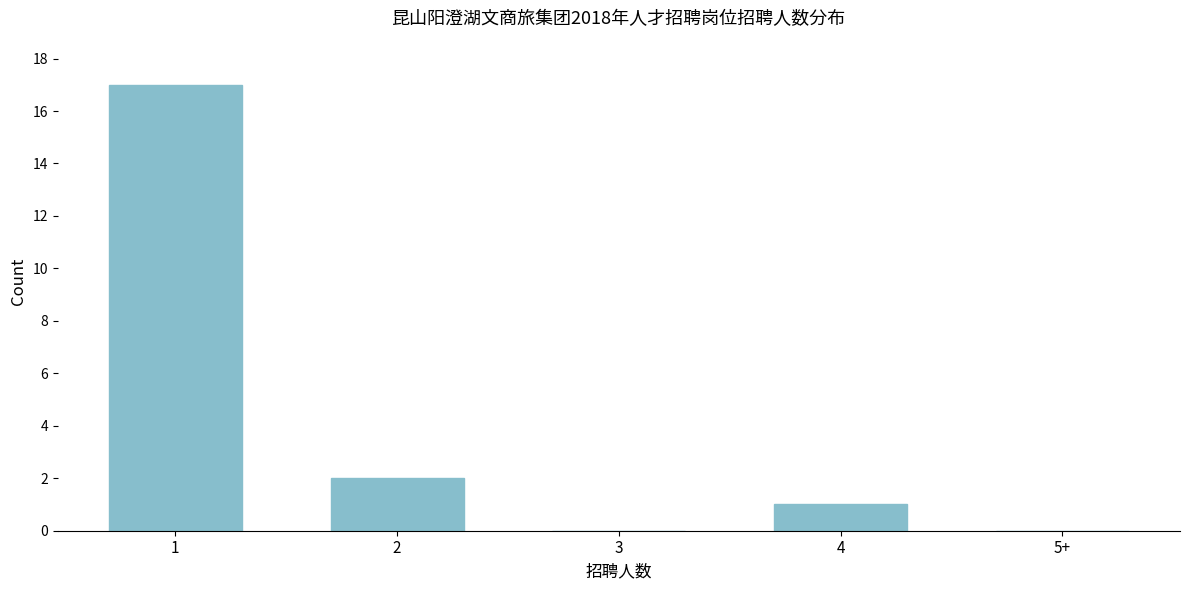

Reading left to right, transcribe all the data shown in this chart.

1=17	2=2	3=0	4=1	5+=0